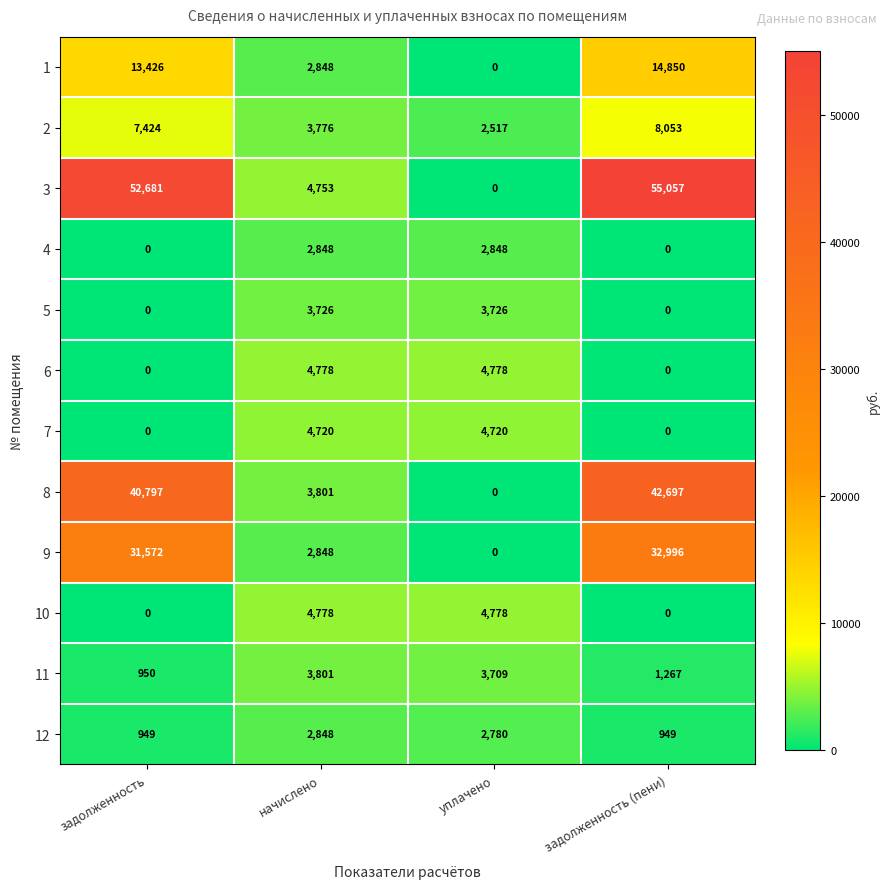

What is the spread (max minus min) of values at начислено?

1930